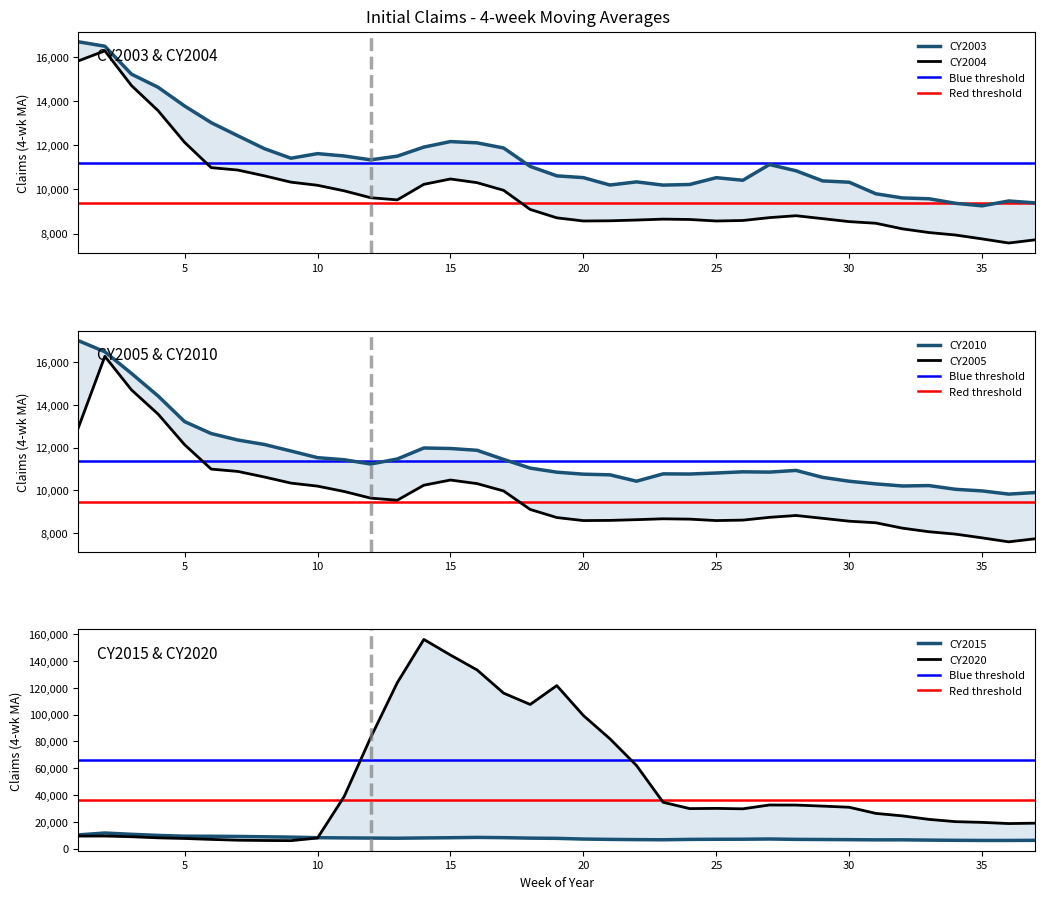

What is the value of the CY2003 point at the 1st from the left?

16695.5